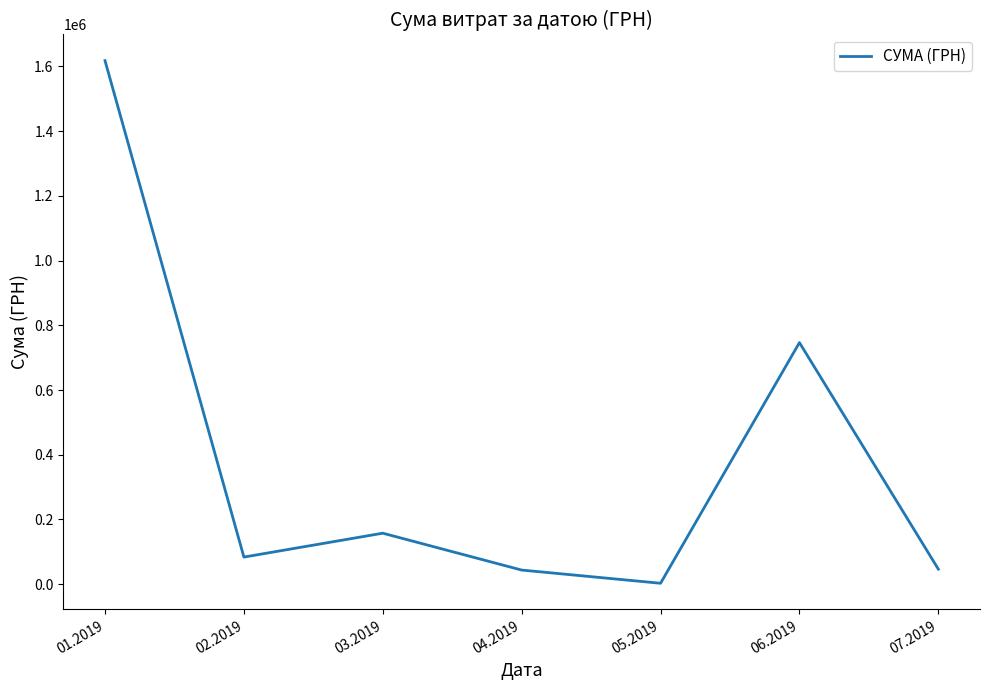

Which has a higher value, 05.2019 or 01.2019?

01.2019